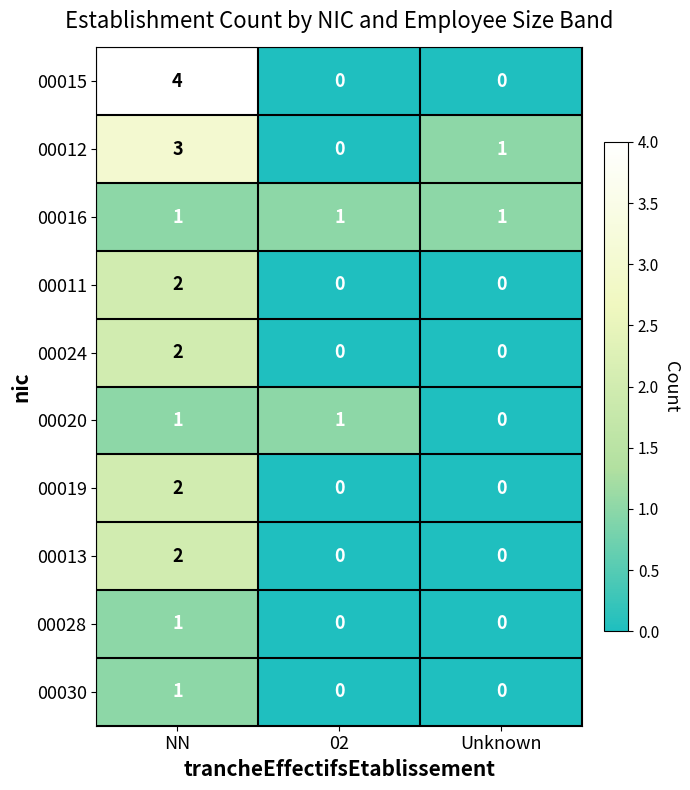

What is the maximum value for 00015?

4